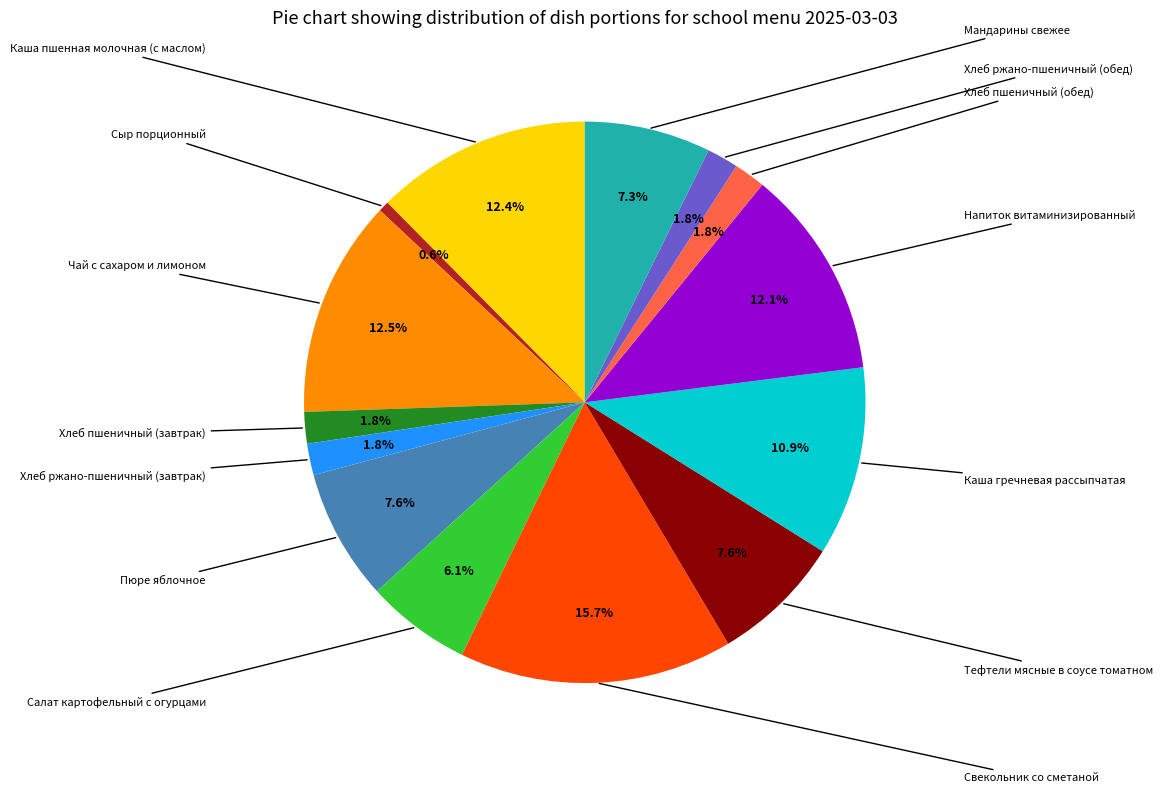

Is there a majority slice in this chart?

No